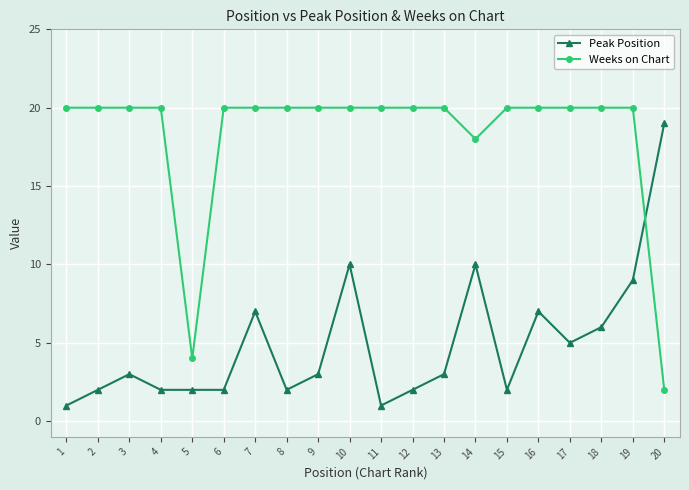

What is the value of the Weeks on Chart point at the 15th from the left?

20